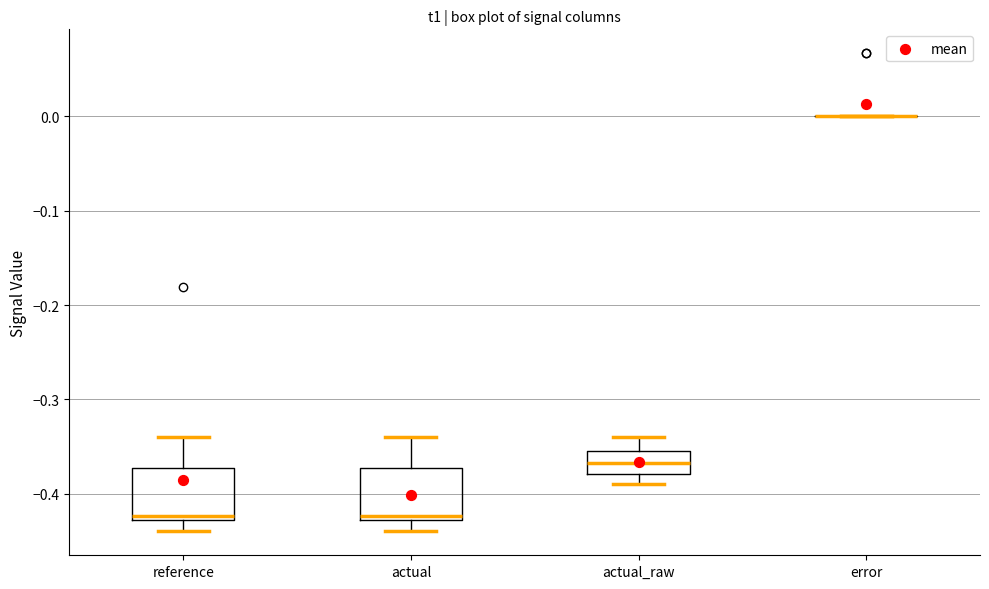

Where does the upper whisker of the box for actual_raw end on the y-axis? The values are not printed on the chart, so give them approximately, as read against the axis.

-0.34